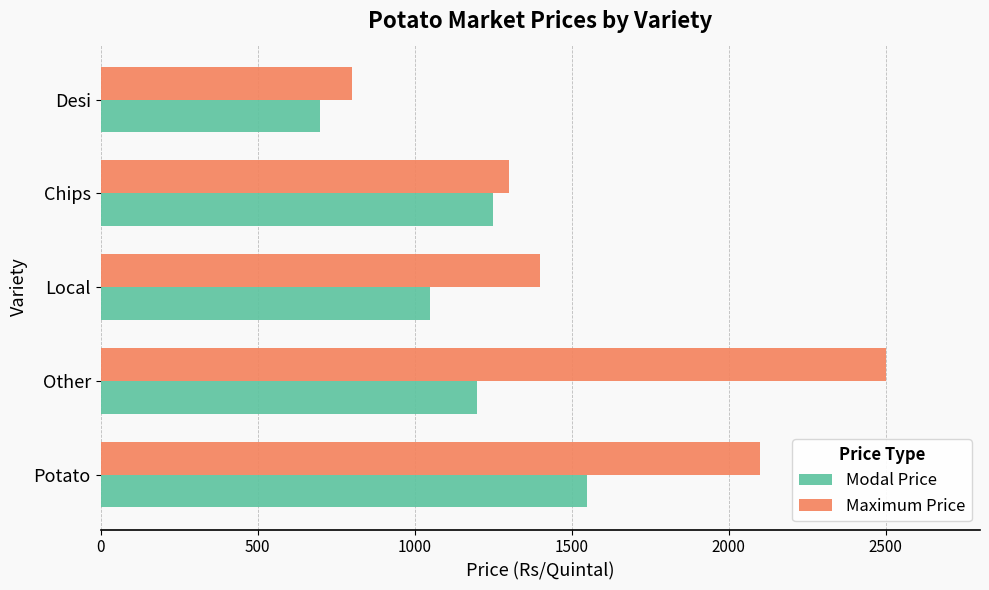

The Maximum Price series shows 861 at Potato. True or false?

False